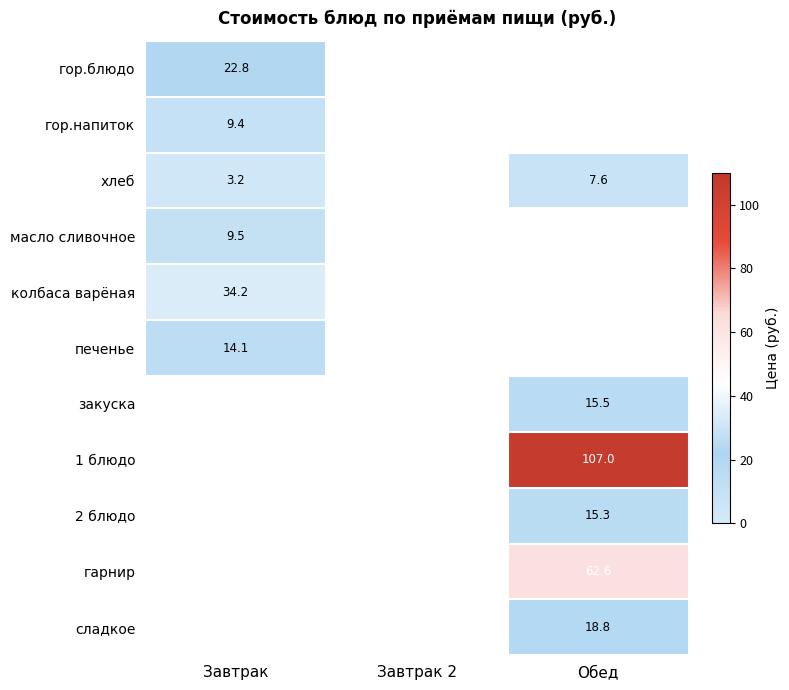

The value of хлеб at Завтрак is 2.2. True or false?

False